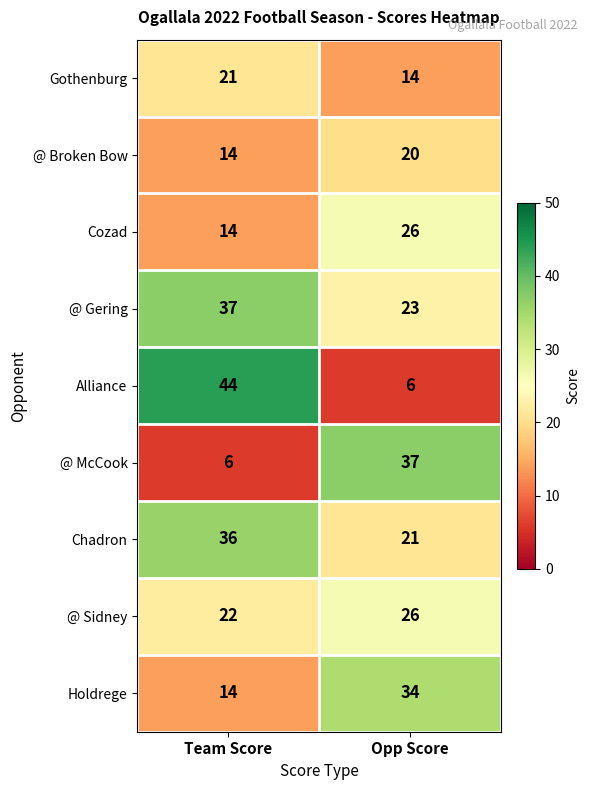

What is the maximum value shown in the chart?

44